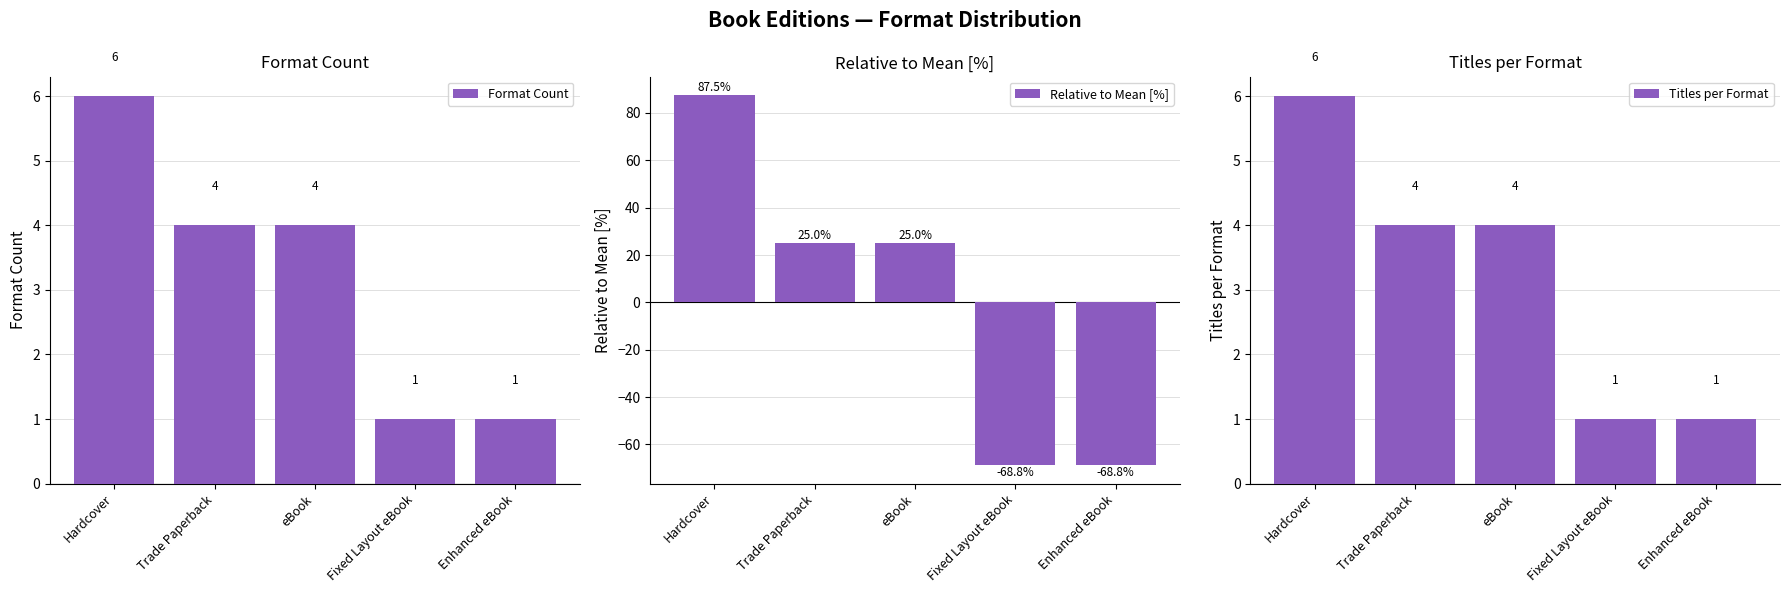

Count the Titles per Format values in the range 1 to 4.

4